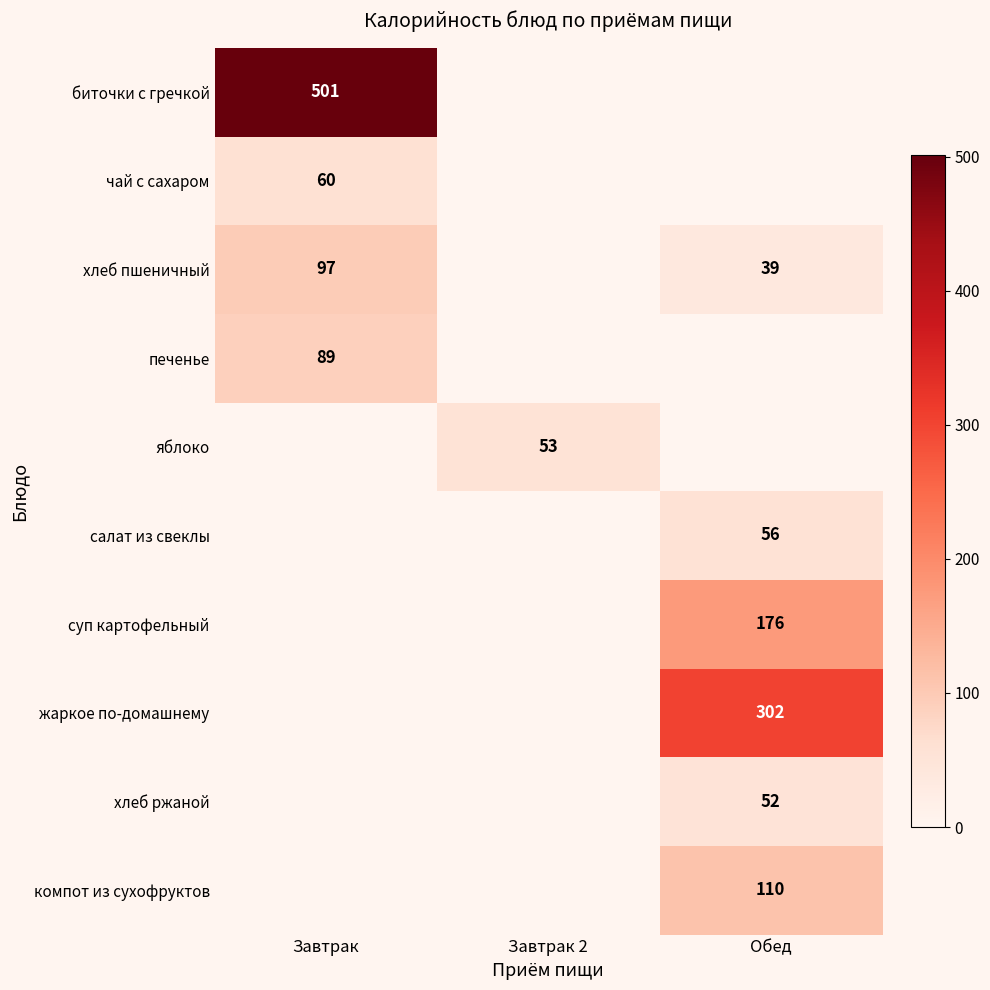

True or false: жаркое по-домашнему has a value of 302 at Обед.

True